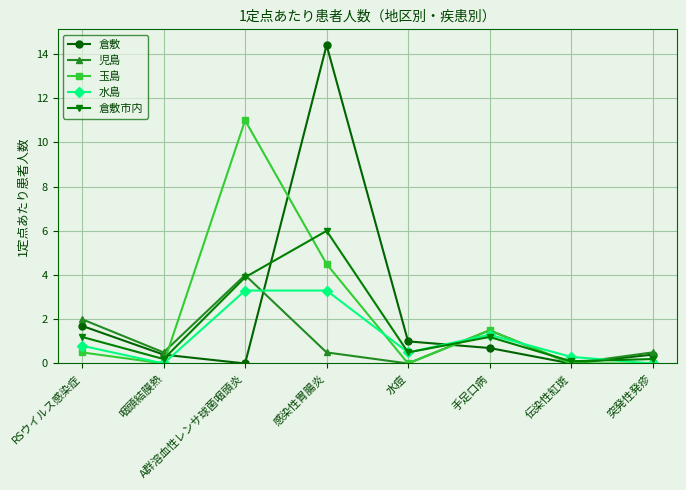

Is it true that 倉敷市内 equals 6.0 at 感染性胃腸炎?

True